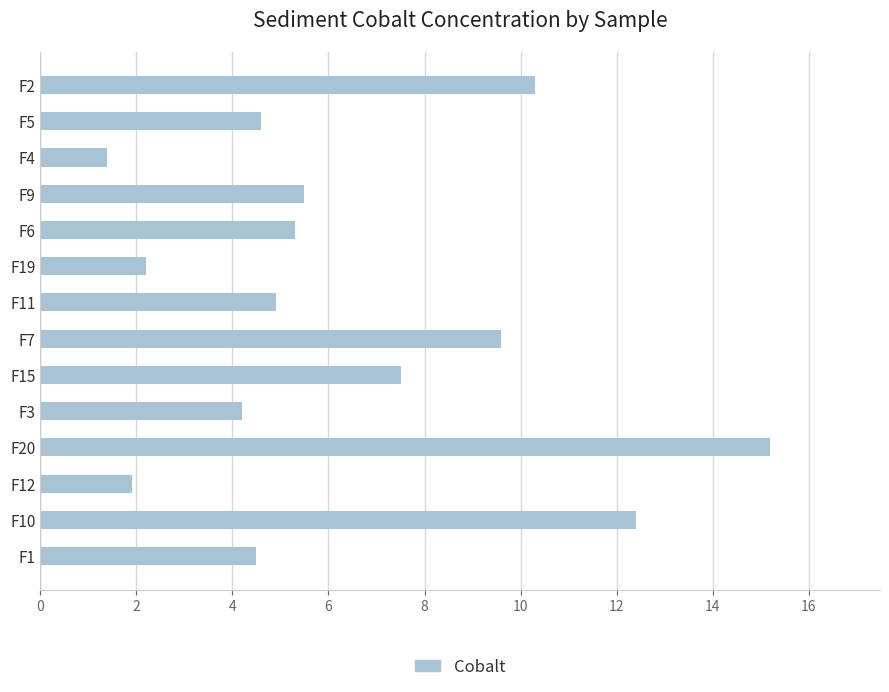

How many data points are less than 5?

7